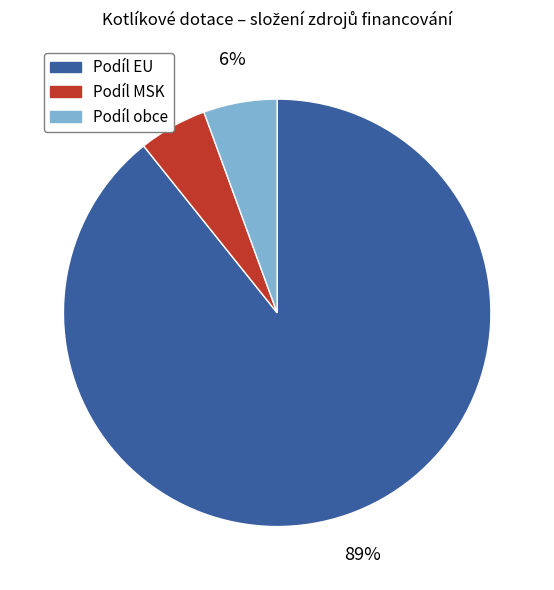

To the nearest percent, what is the average slice percentage?

33%